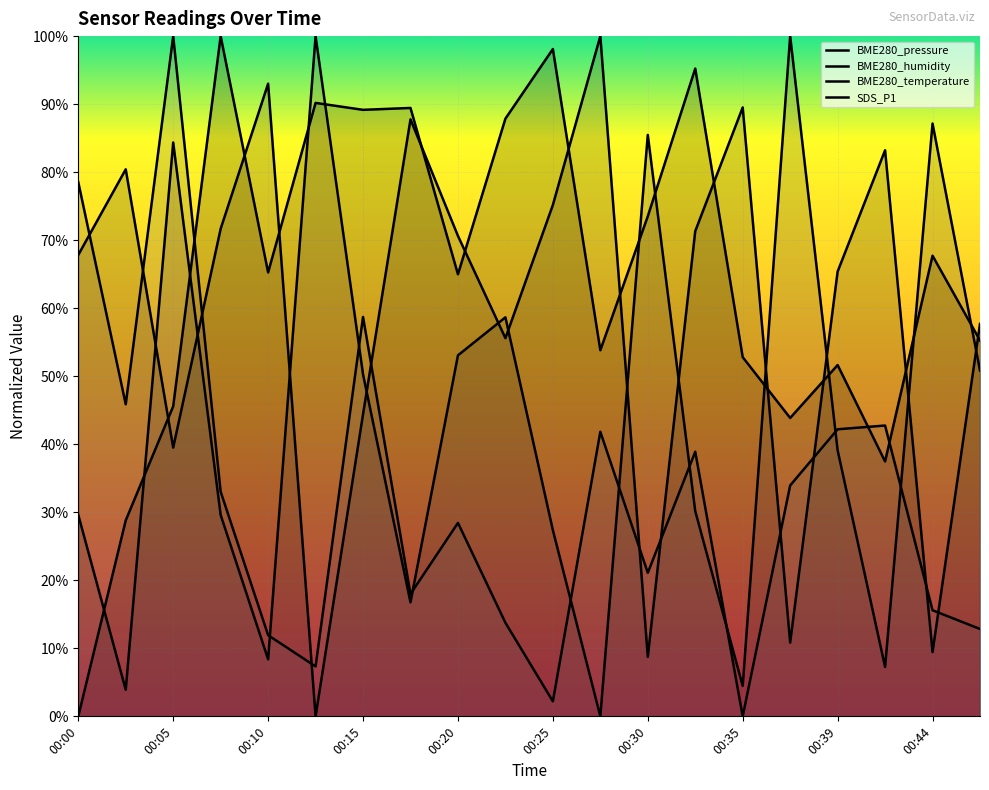

Is the value of SDS_P1 at 00:27 greater than the value of BME280_pressure at 00:03?

Yes